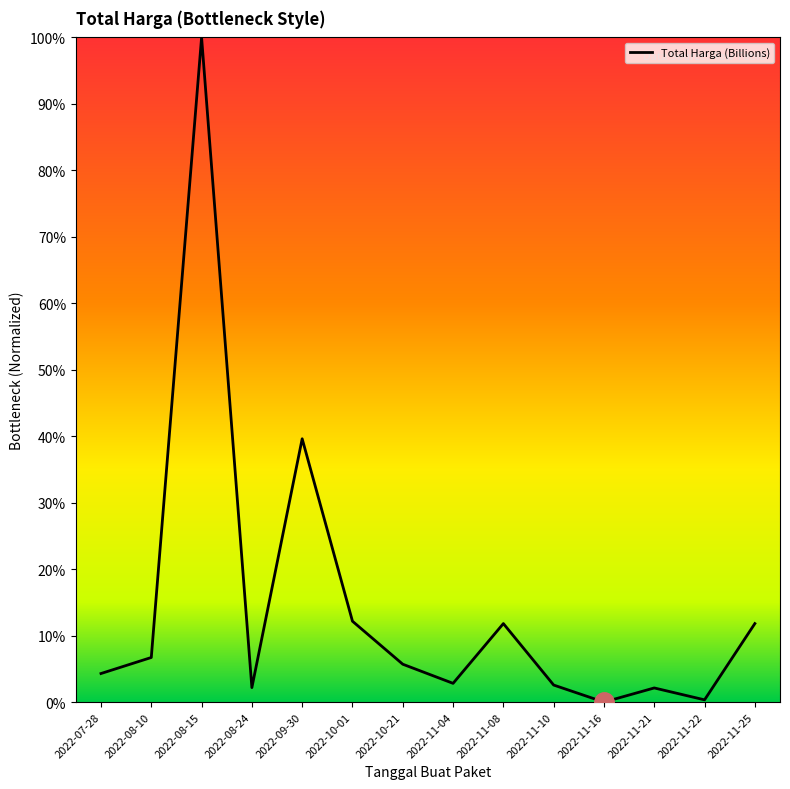

Is this an area chart (filled region under the line)?

Yes